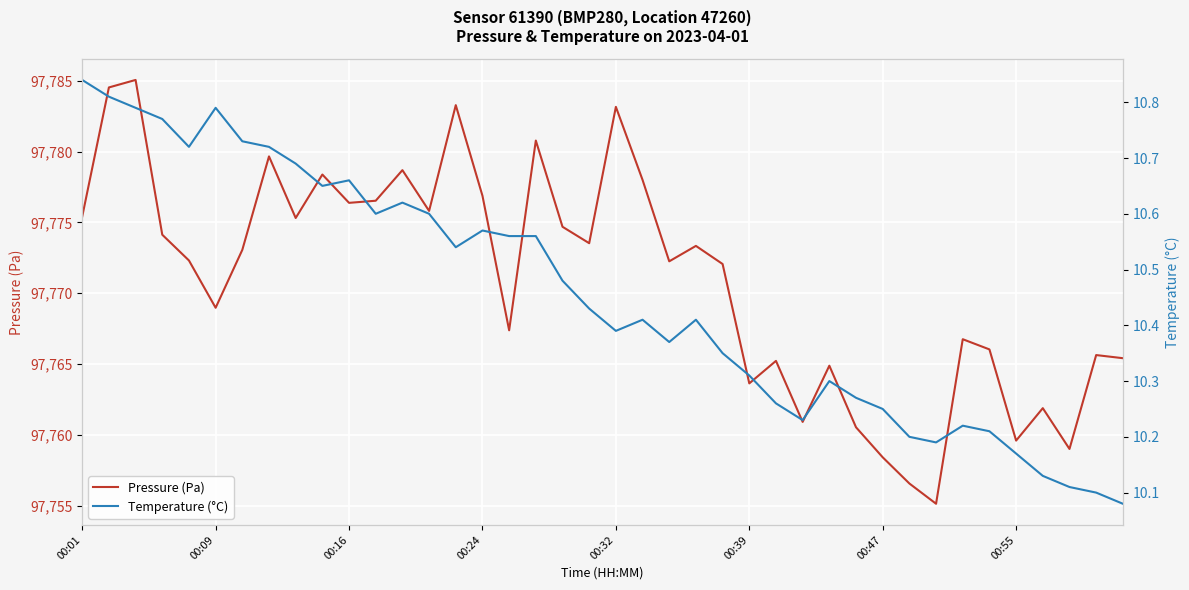

Rank the series by their average value, from lowest to highest.

Temperature (°C), Pressure (Pa)